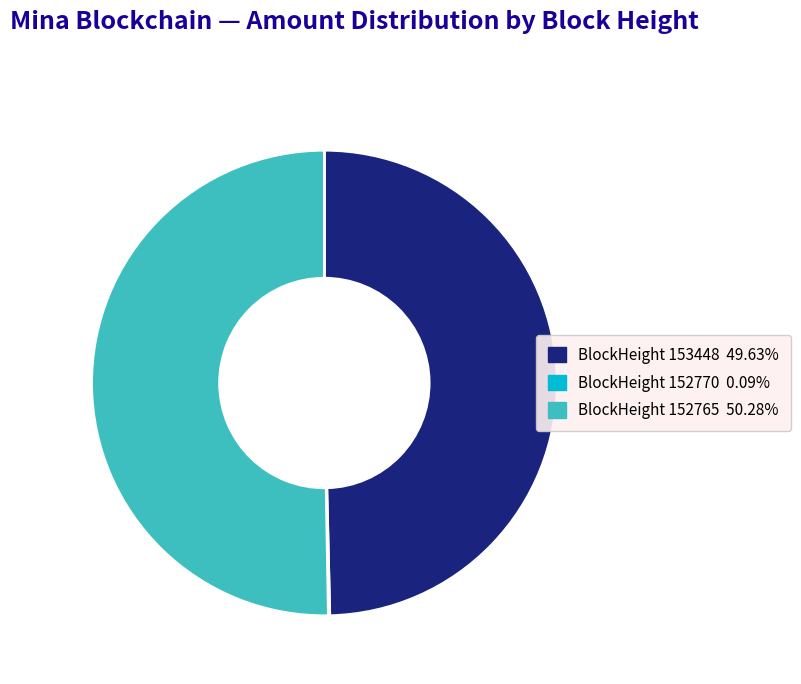

How many slices are in this pie chart?

3